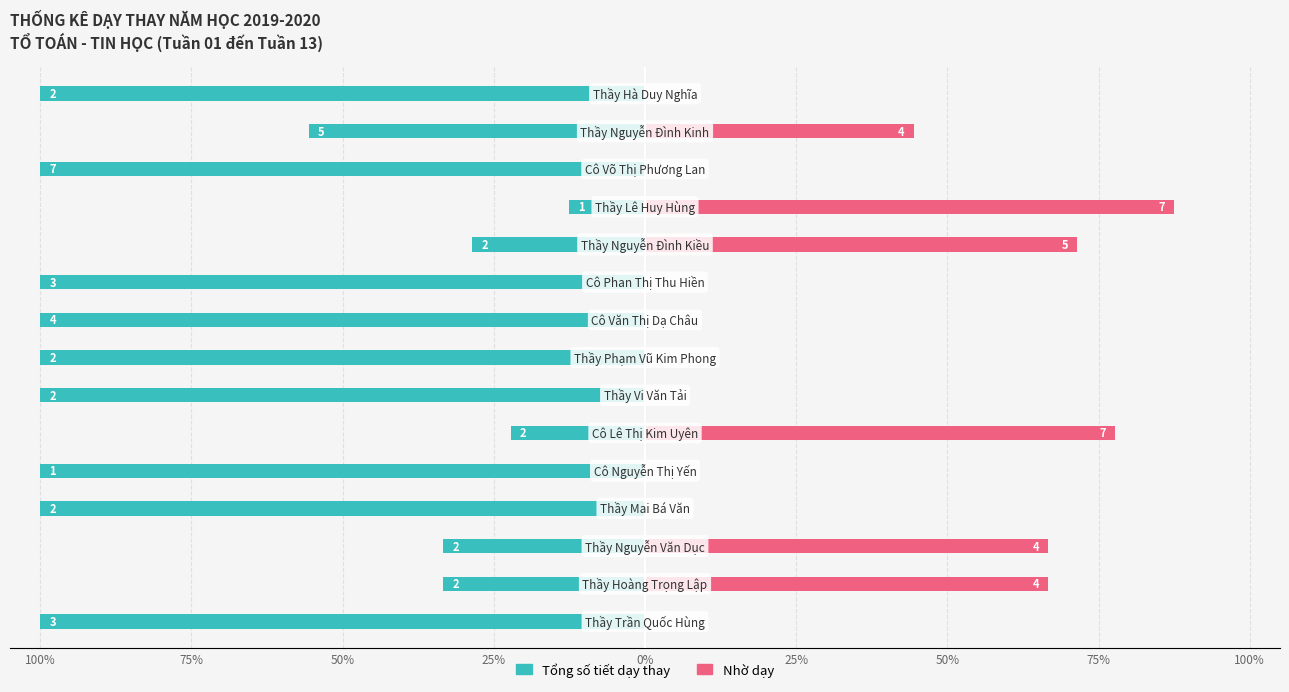

What is the difference between the highest and lowest values at 75%?

100.0